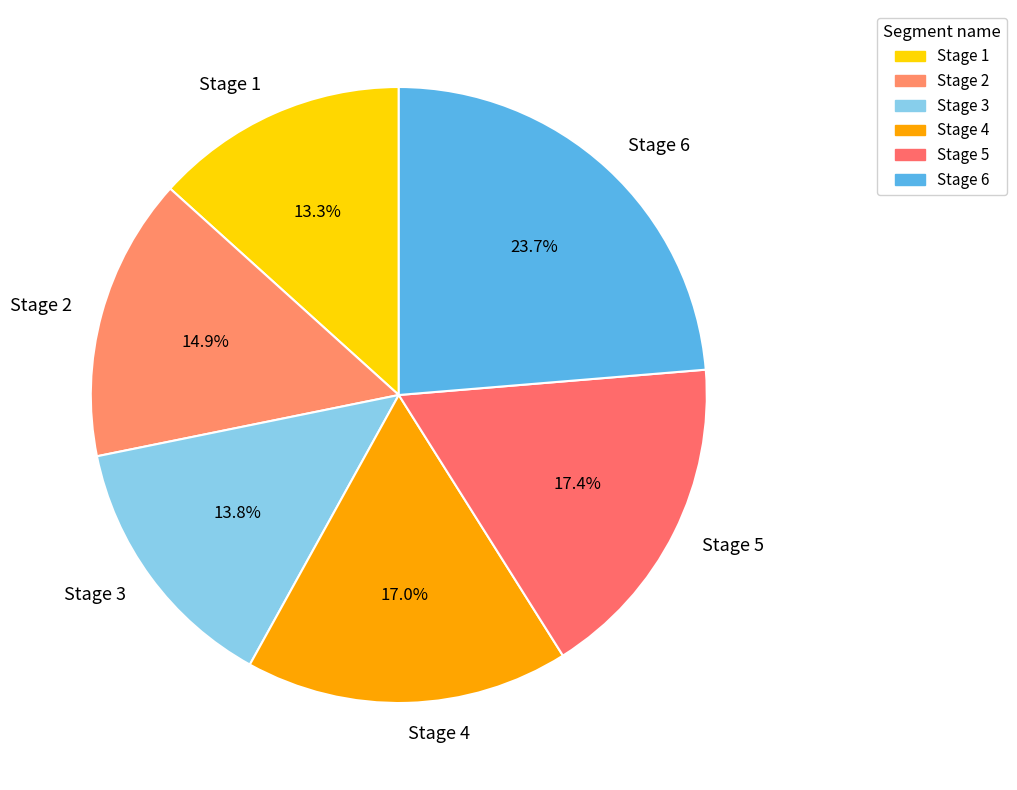

To the nearest percent, what percentage of the pie is Stage 6?

24%